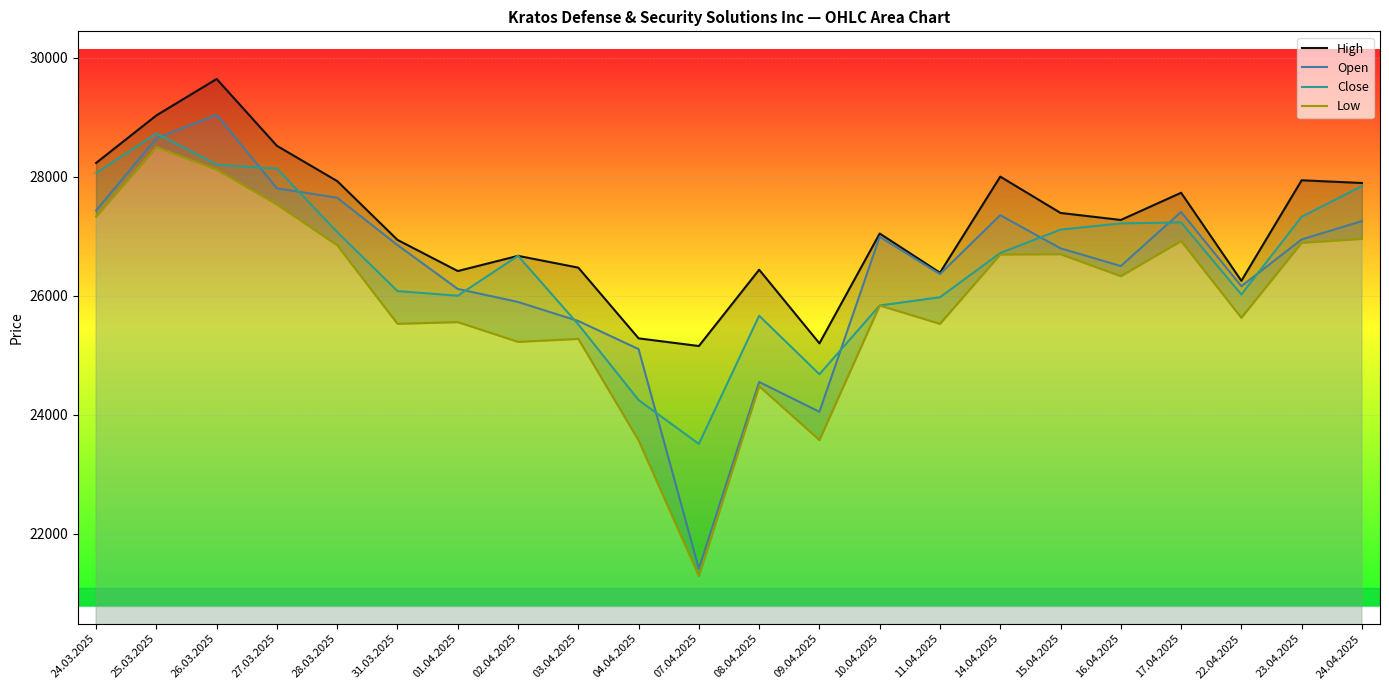

What is the maximum value shown in the chart?

29642